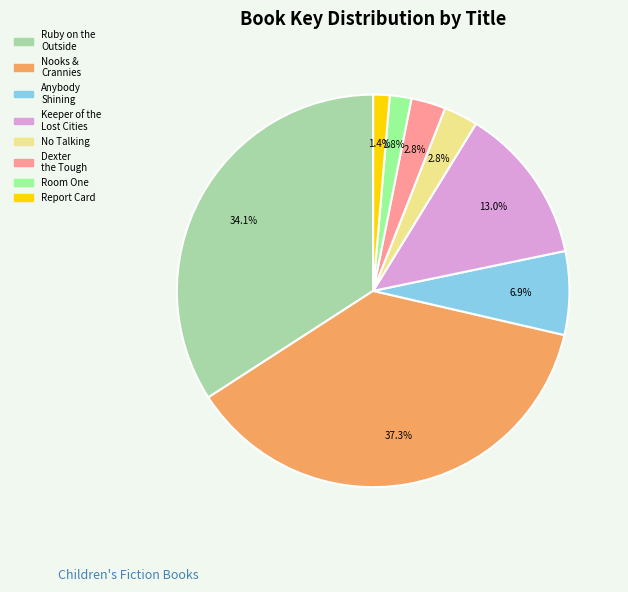

How many slices are in this pie chart?

8